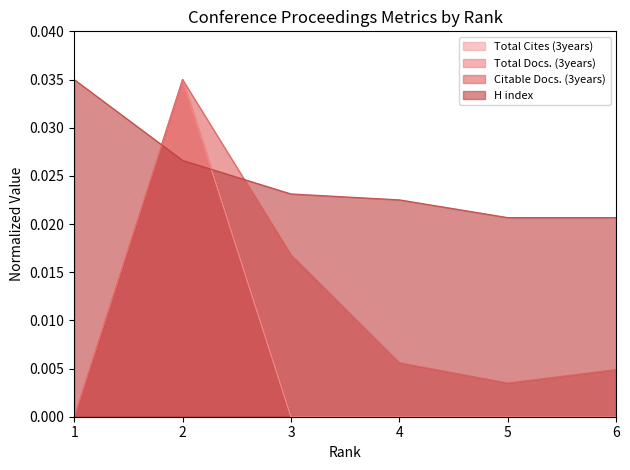

Where is the first local maximum for Total Cites (3years)?

2